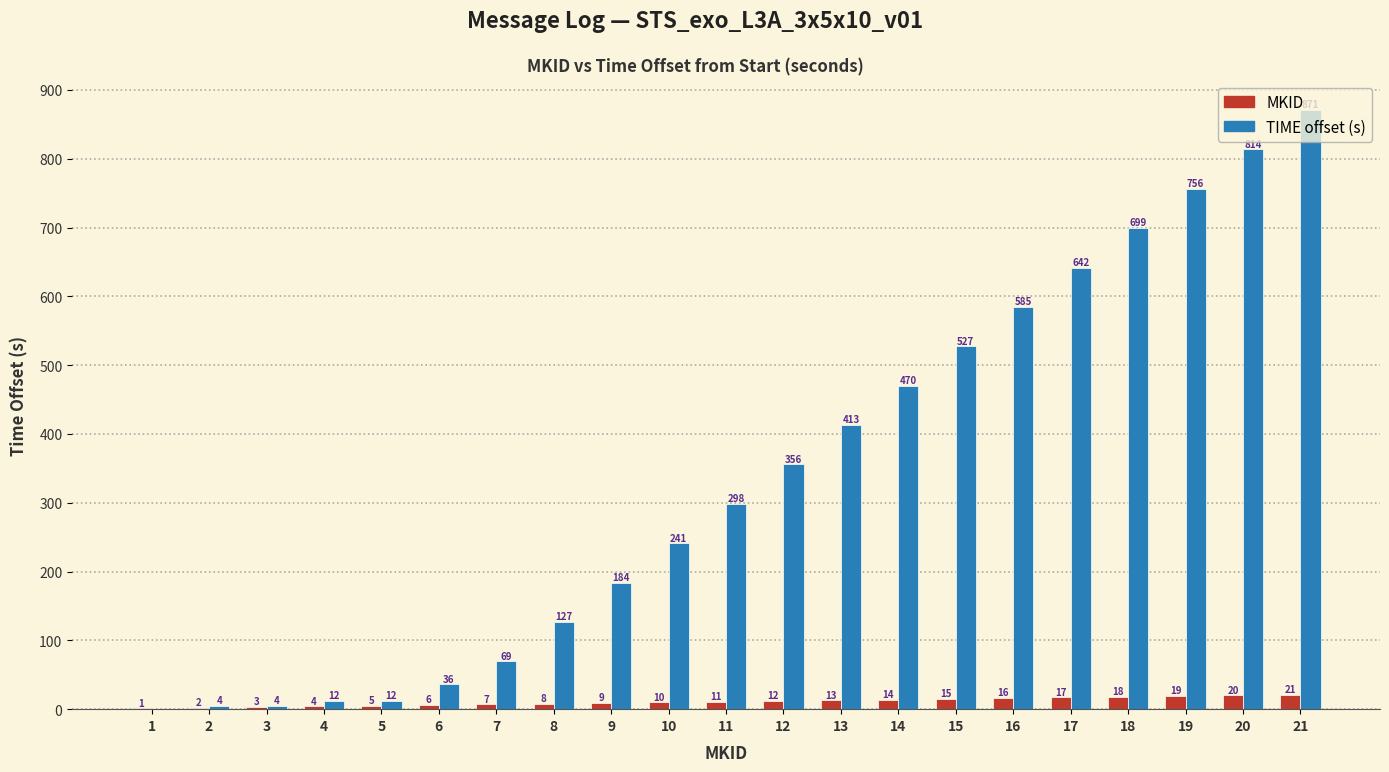

What is the approximate value of MKID at 4?

4.0